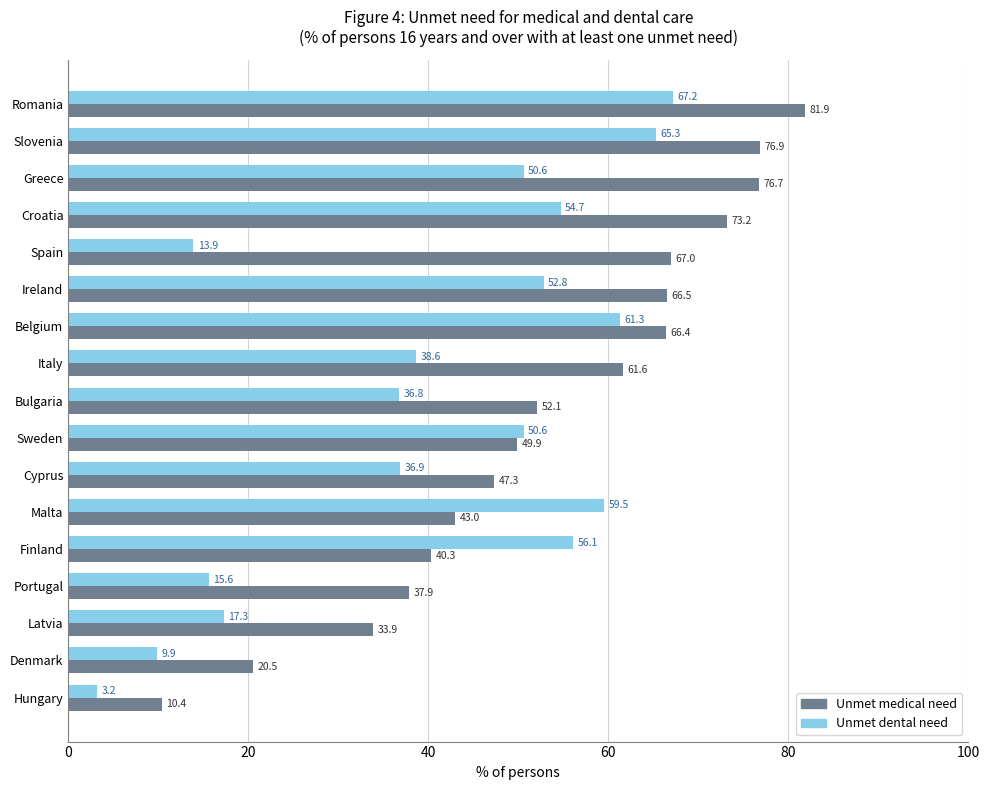

Between Croatia and Italy, which series saw the biggest shift?

Unmet dental need